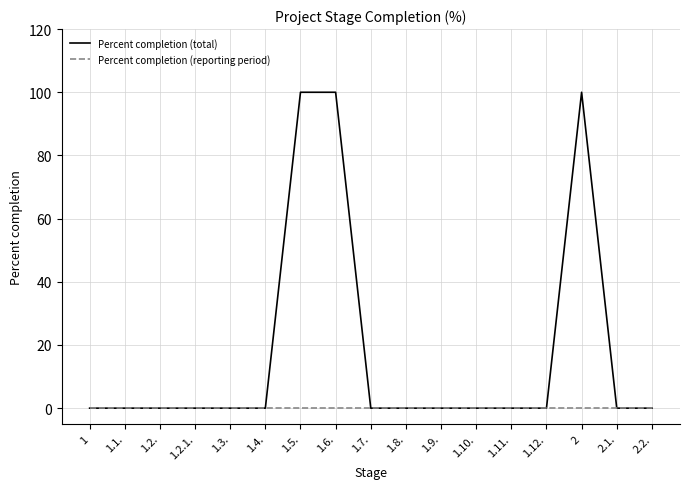

List the series in order of their peak value, lowest first.

Percent completion (reporting period), Percent completion (total)